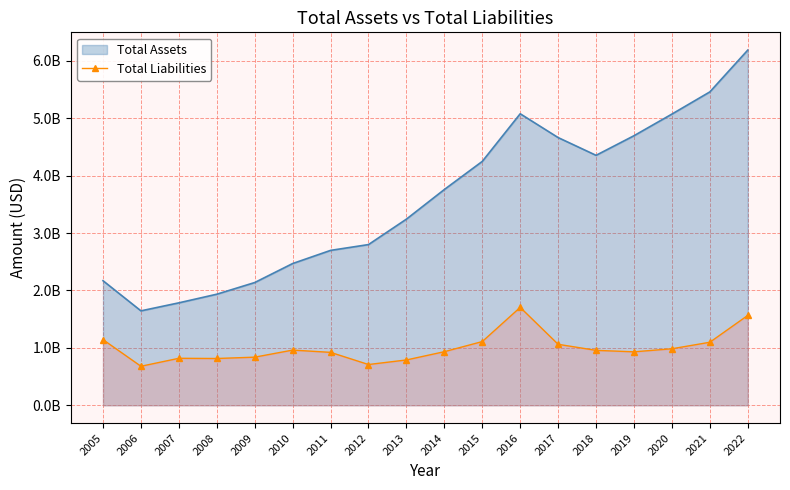

Does the chart have visible grid lines?

Yes